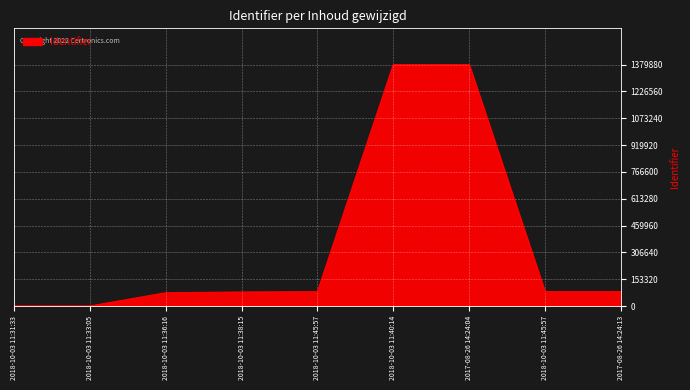

Is it true that the value at 2018-10-03 11:31:33 is 0?

True